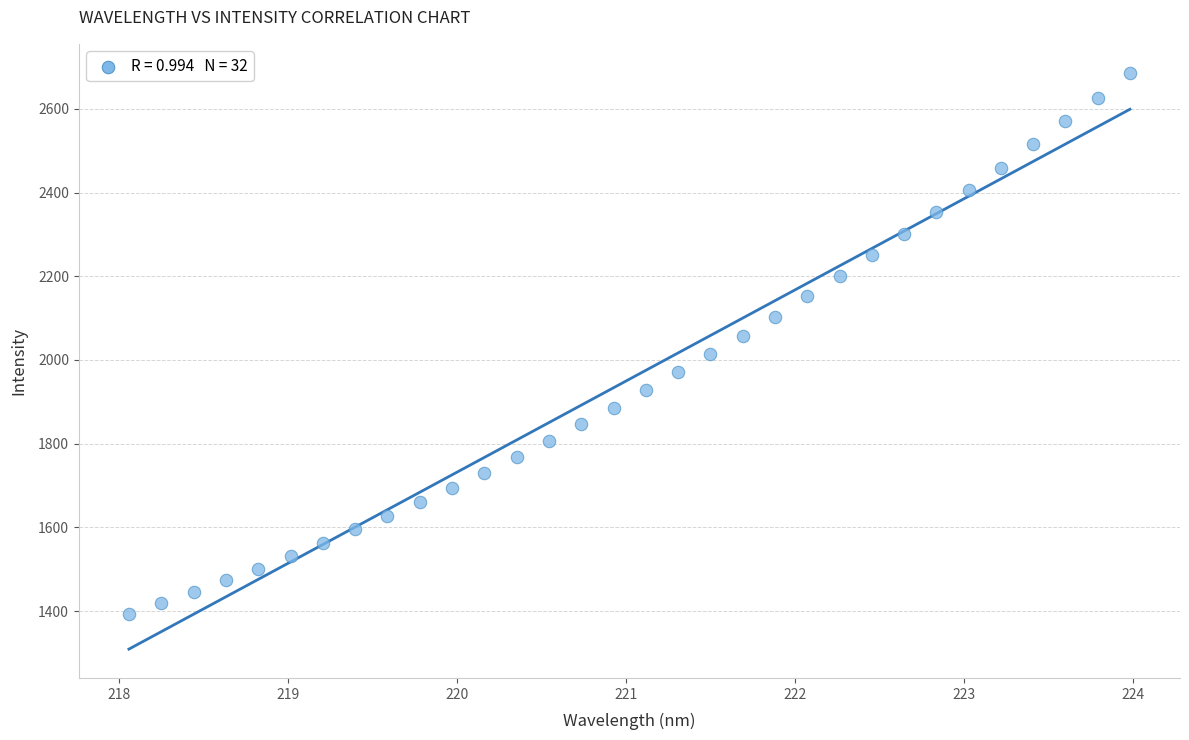

What is the range of X values (max minus min)?

5.9